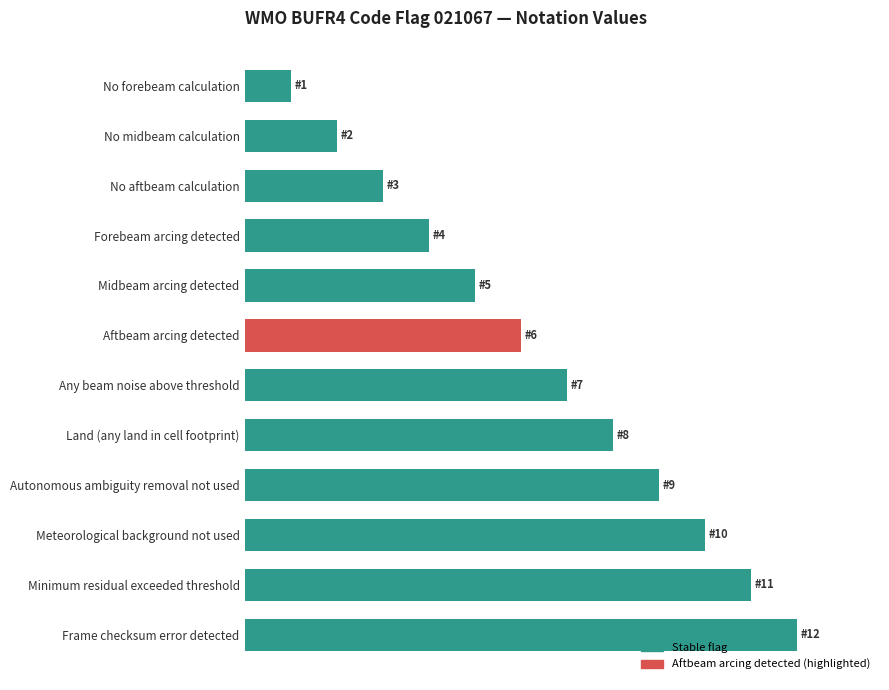

List the labels in order of value, smallest first.

No forebeam calculation, No midbeam calculation, No aftbeam calculation, Forebeam arcing detected, Midbeam arcing detected, Aftbeam arcing detected, Any beam noise above threshold, Land (any land in cell footprint), Autonomous ambiguity removal not used, Meteorological background not used, Minimum residual exceeded threshold, Frame checksum error detected